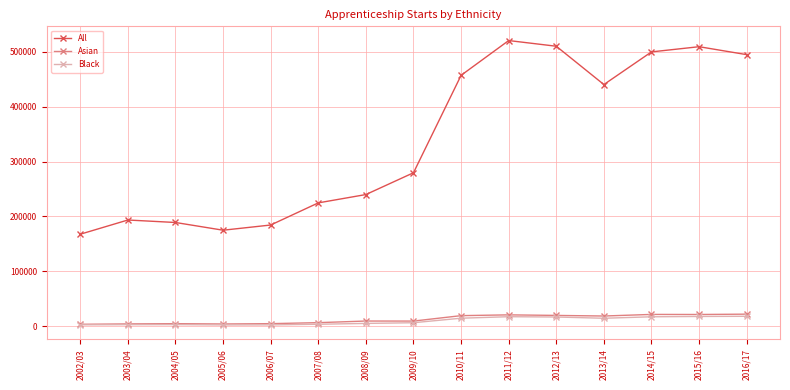

What position from the right is 2013/14?

4